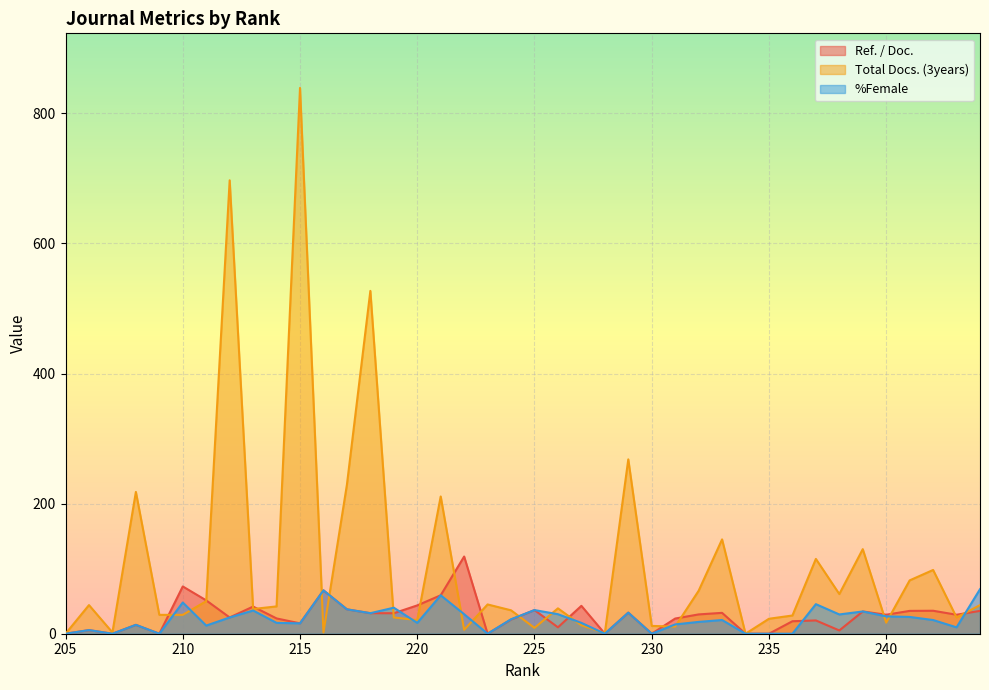

How many values in Ref. / Doc. are above zero?

32